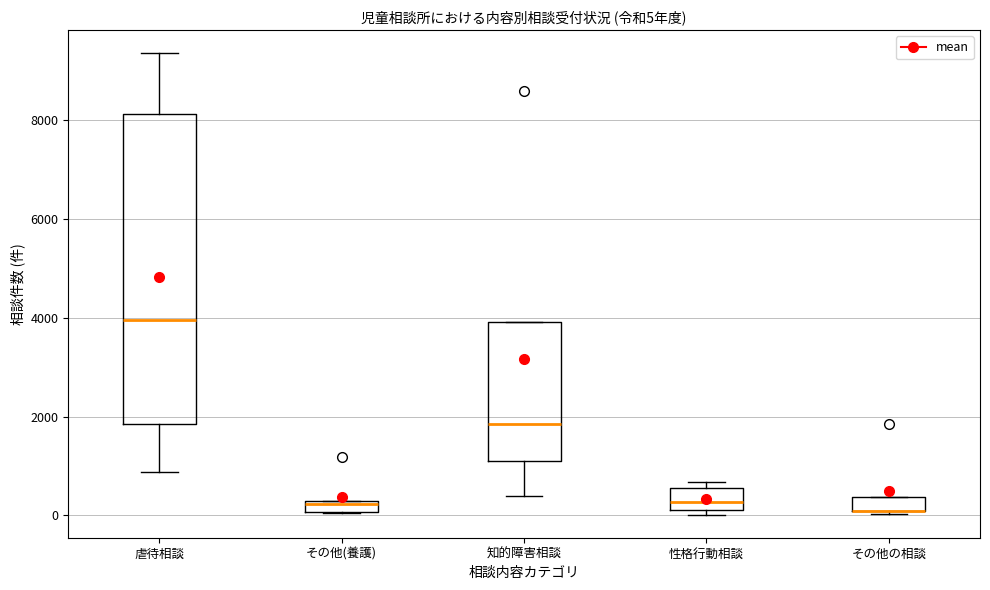

Which box is the tallest, from its lower edge to its upper edge?

虐待相談